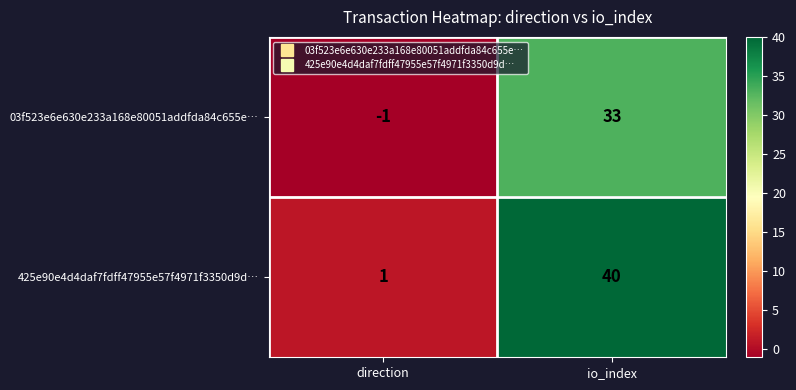

The 03f523e6e630e233a168e80051addfda84c655e… series shows 33 at io_index. True or false?

True